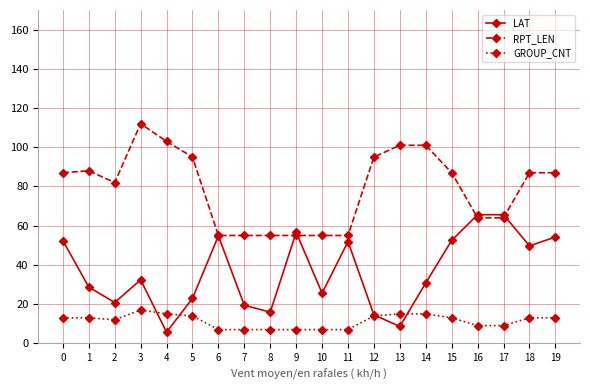

List the series in order of their peak value, lowest first.

GROUP_CNT, LAT, RPT_LEN